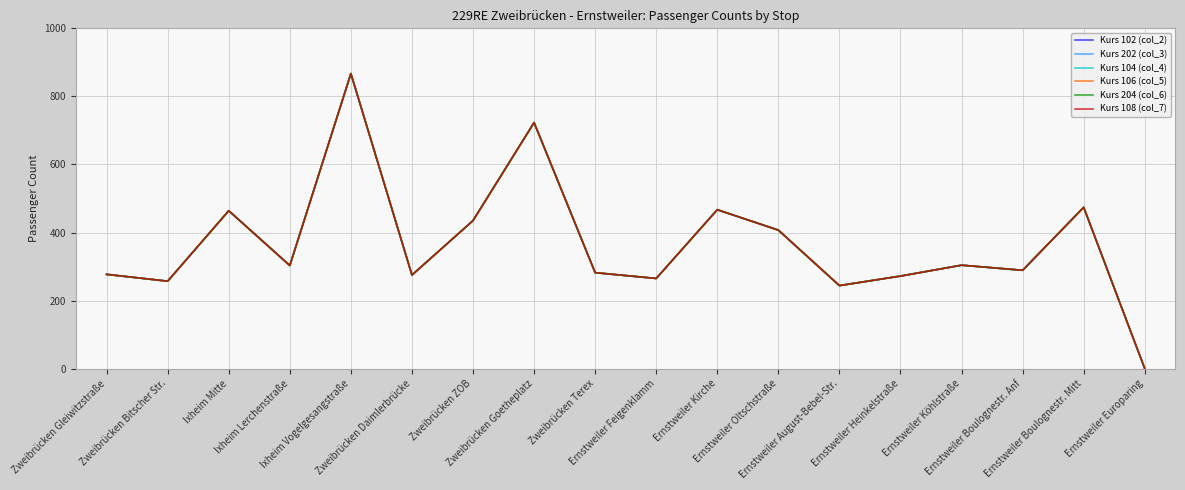

What position from the right is Ernstweiler Oltschstraße?

7